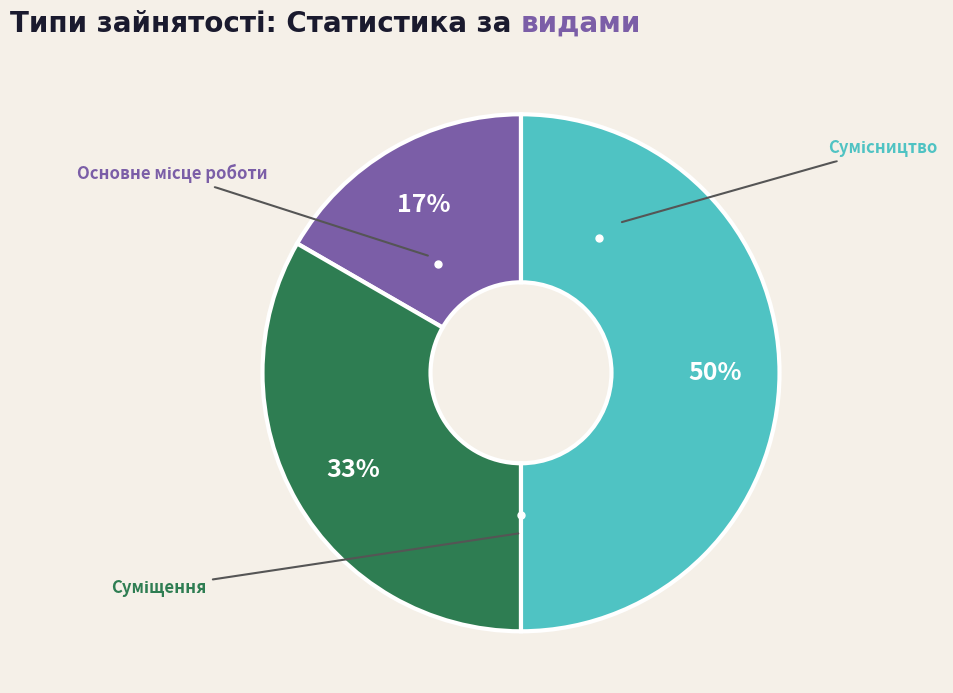

To the nearest percent, what is the difference between the largest and smallest slice percentages?

33%